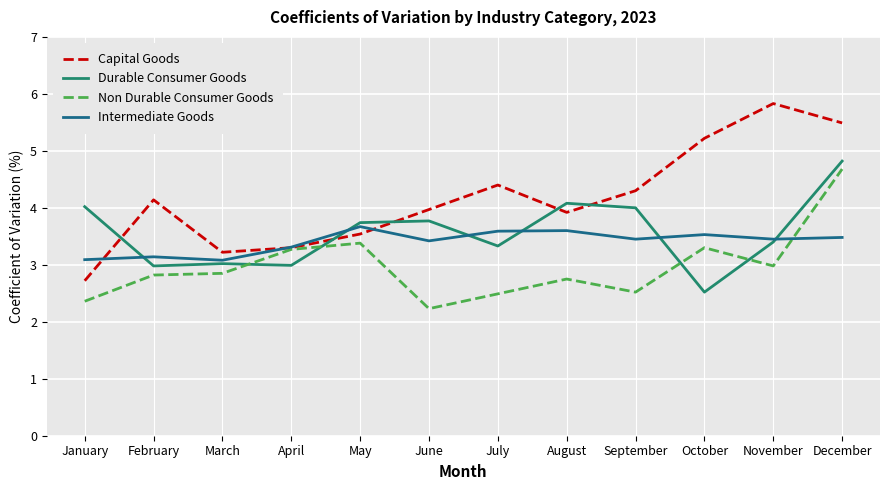

What are all the series names shown in the legend?

Capital Goods, Durable Consumer Goods, Non Durable Consumer Goods, Intermediate Goods